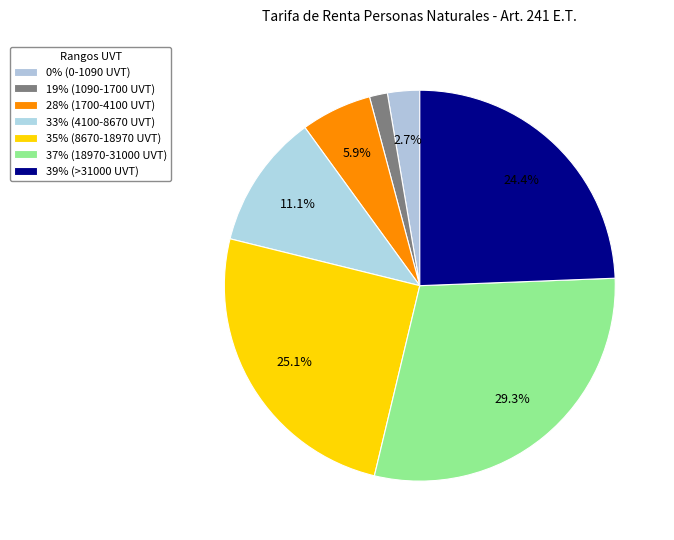

How many segments does this pie chart have?

7